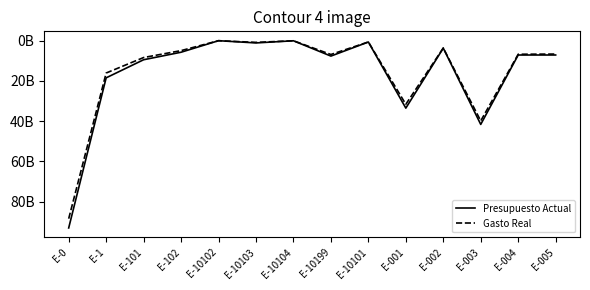

Which label corresponds to the largest value in the chart?

E-0